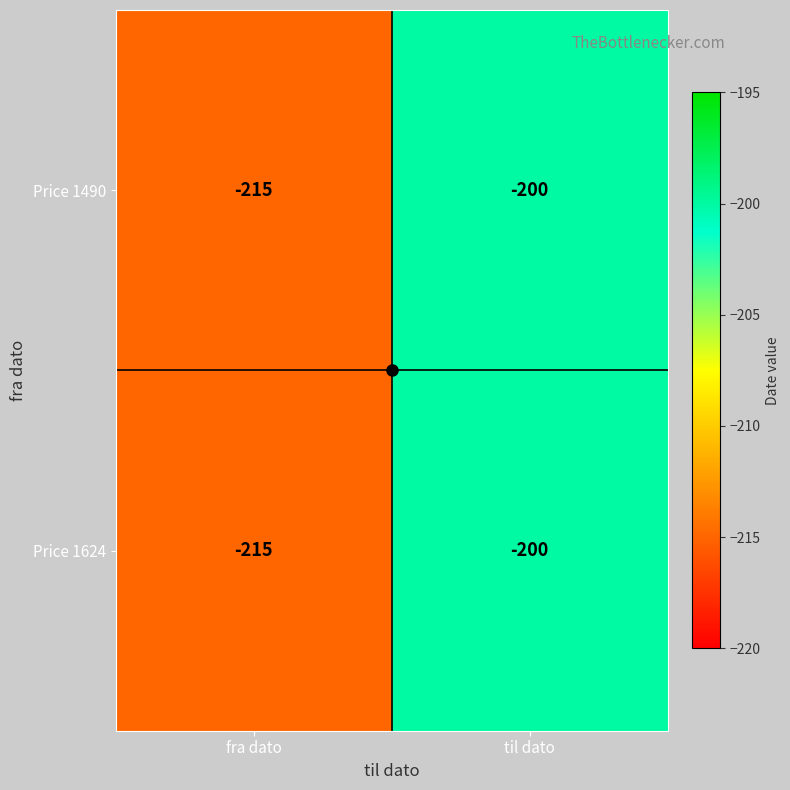

What is the difference between the Price 1490 values at til dato and fra dato?

15